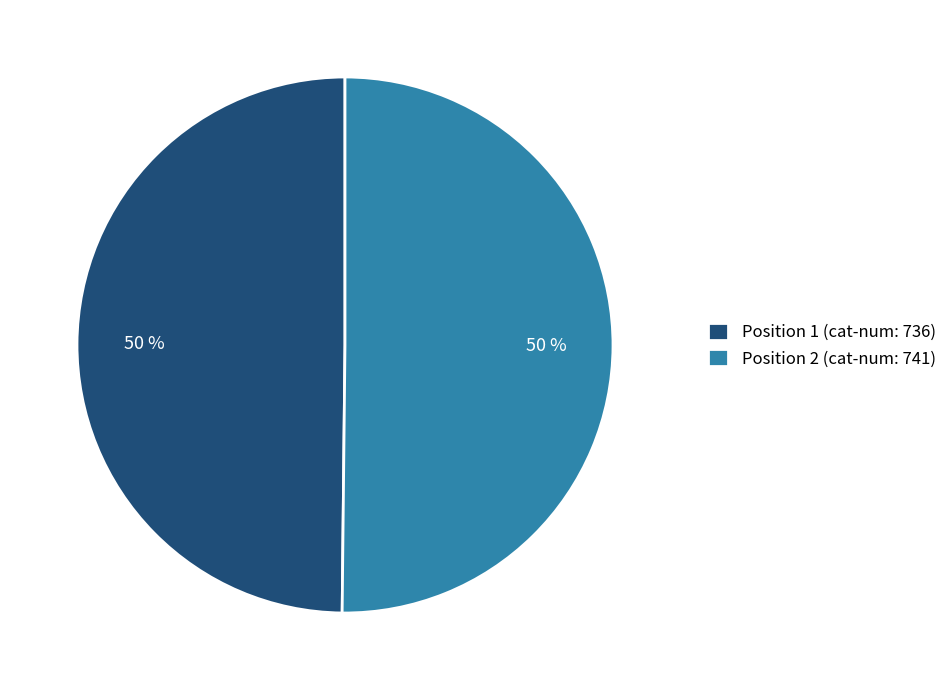

The Position 1 (cat-num: 736) slice represents 57% of the pie. True or false?

False